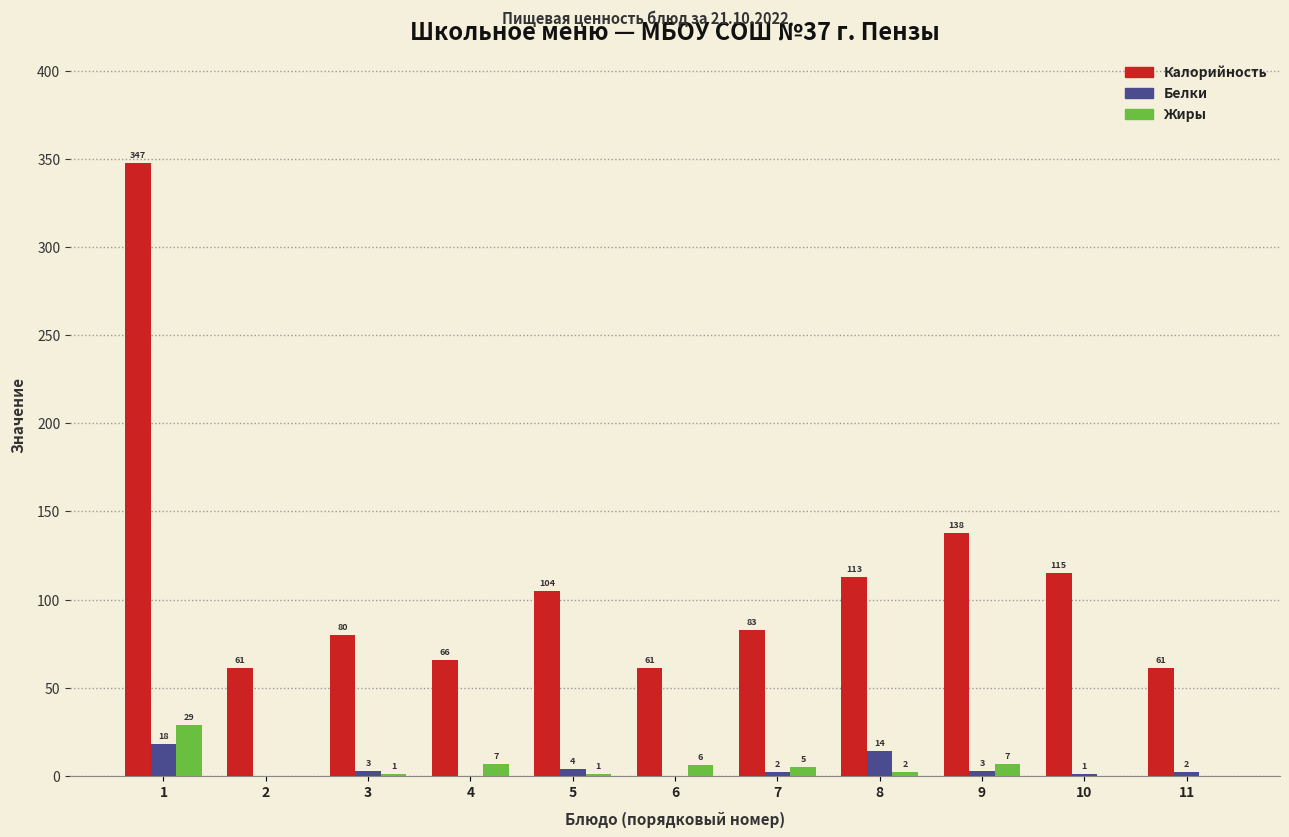

Which series has the largest total across all categories?

Калорийность